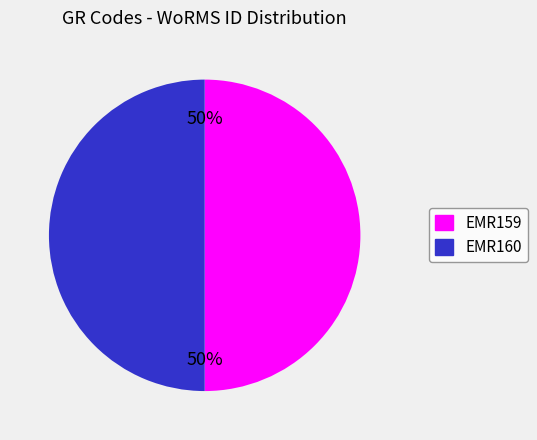

Combined, do EMR159 and EMR160 account for over 50%?

Yes